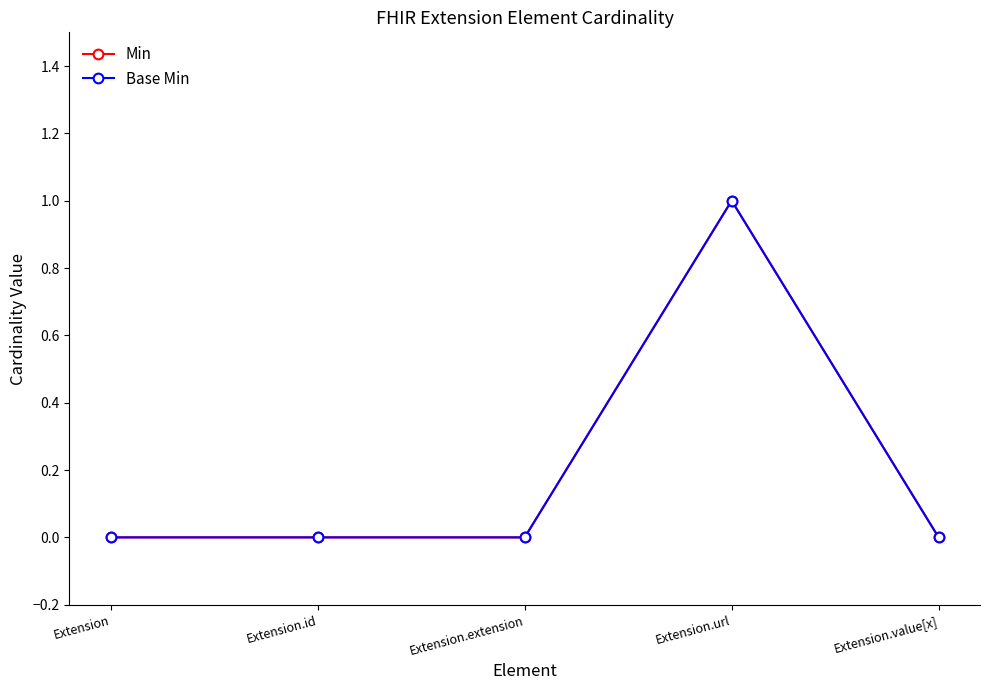

Is this an area chart (filled region under the line)?

No